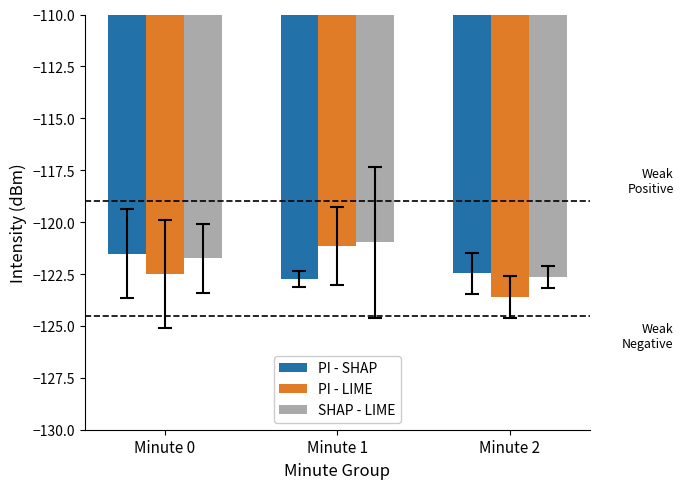

What is the value of the SHAP - LIME bar at the 1st from the left?

-121.7